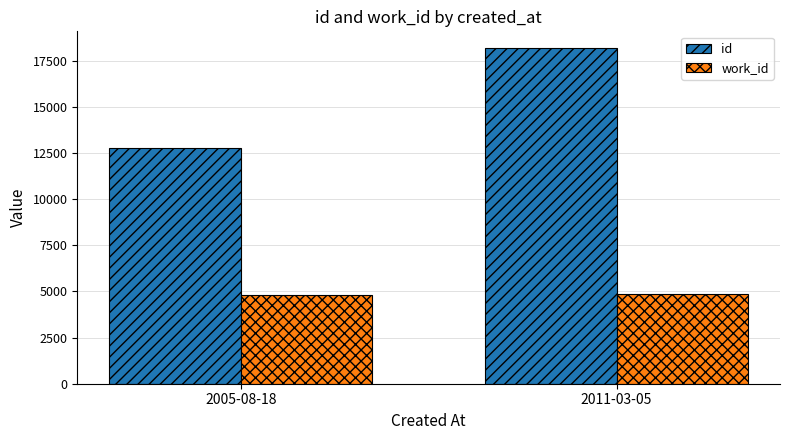

What is the label of the 2nd bar from the left?

2011-03-05